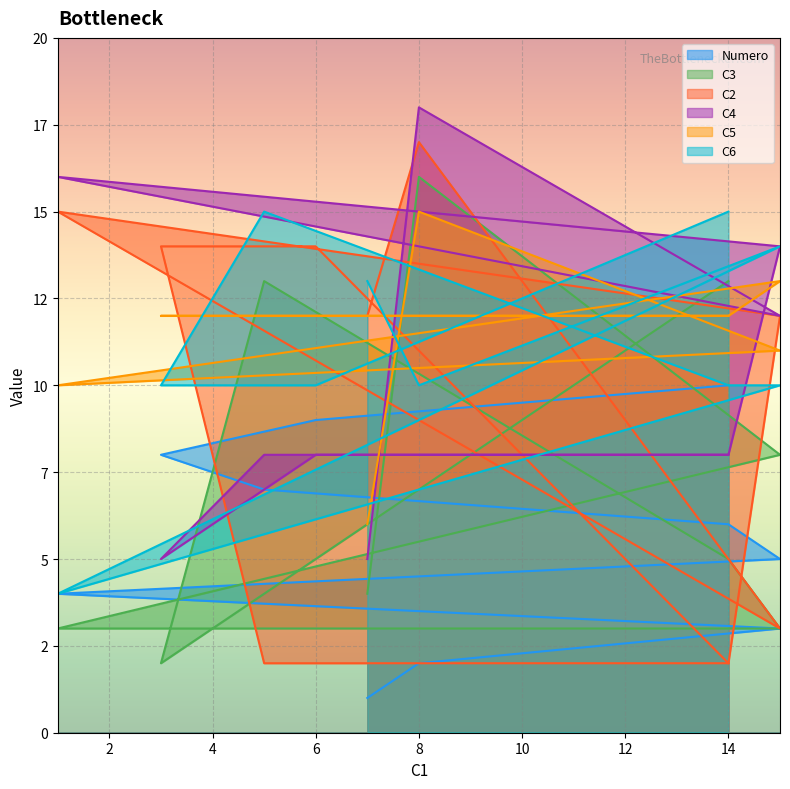

Rank the series at 5 from lowest to highest value.

C2, Numero, C4, C5, C3, C6